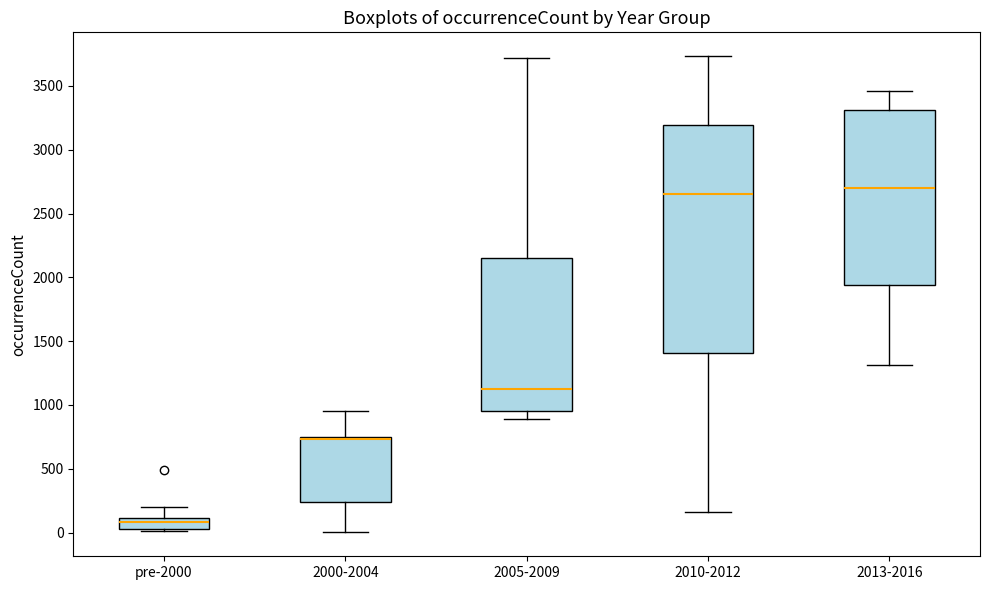

Where does the upper whisker of the box for 2000-2004 end on the y-axis? The values are not printed on the chart, so give them approximately, as read against the axis.

950